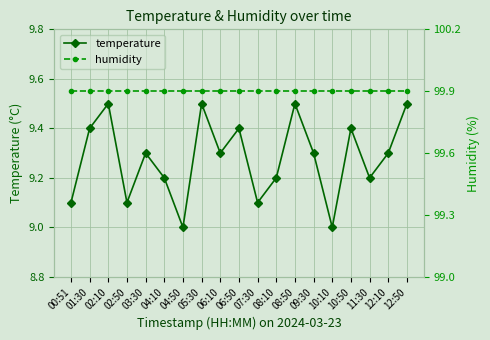

Count the number of data series in this chart.

2